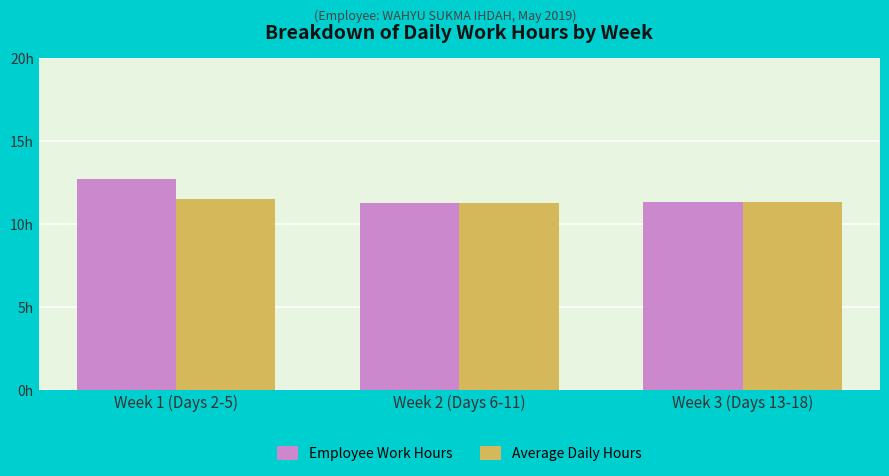

What are all the series names shown in the legend?

Employee Work Hours, Average Daily Hours